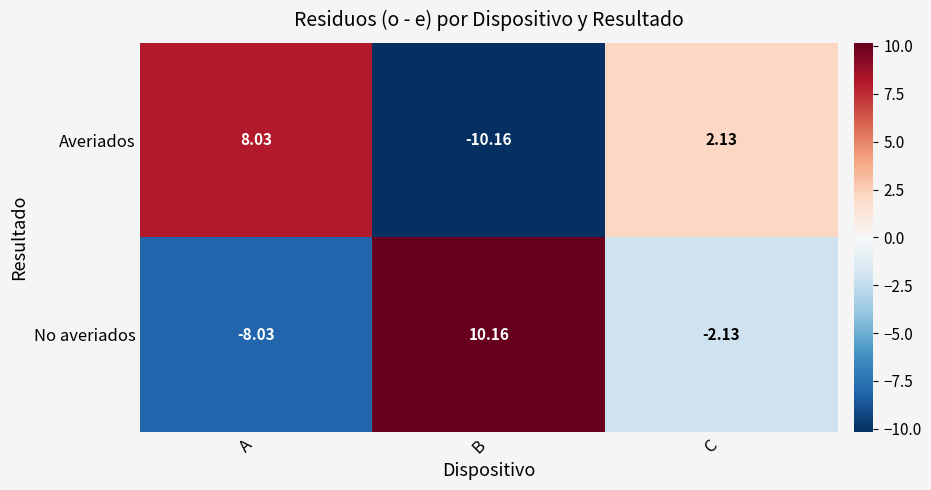

At which label is Averiados closest to -1?

C